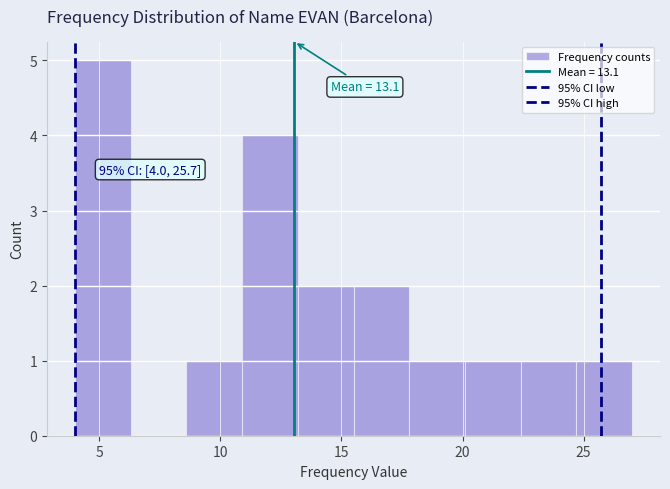

Over which range of the x-axis is the bar tallest?

4.0 to 6.3